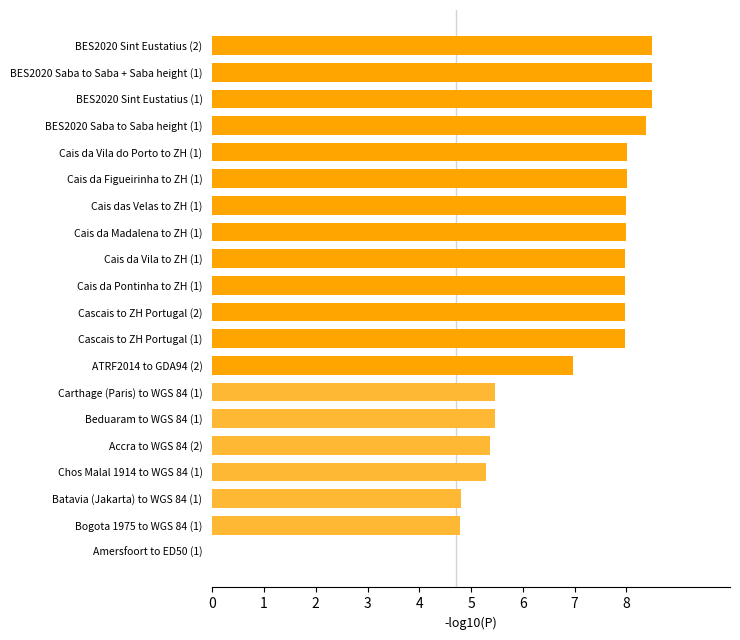

What is the ratio of the value at Cascais to ZH Portugal (2) to the value at Cais da Figueirinha to ZH (1)?

1.0